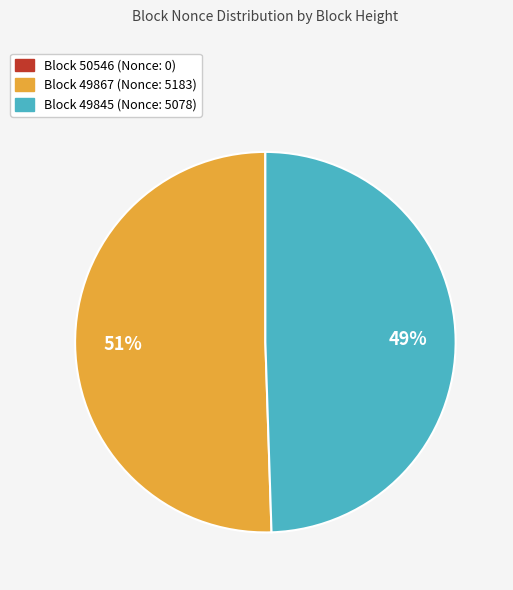

Is there a majority slice in this chart?

Yes